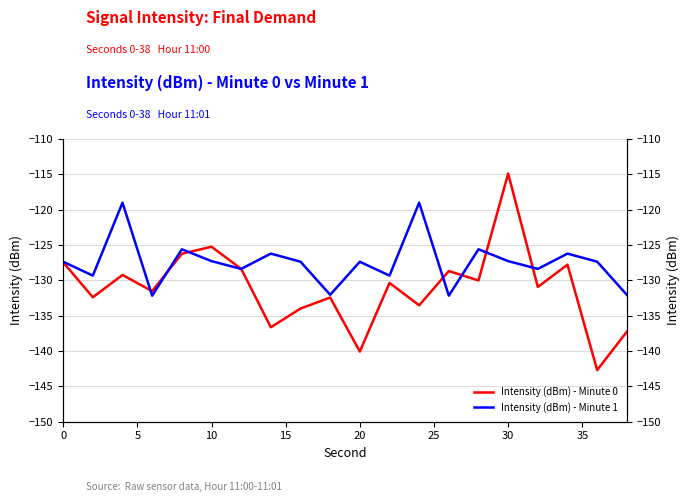

What is the difference between the maximum and minimum values in the Intensity (dBm) - Minute 0 series?

27.8